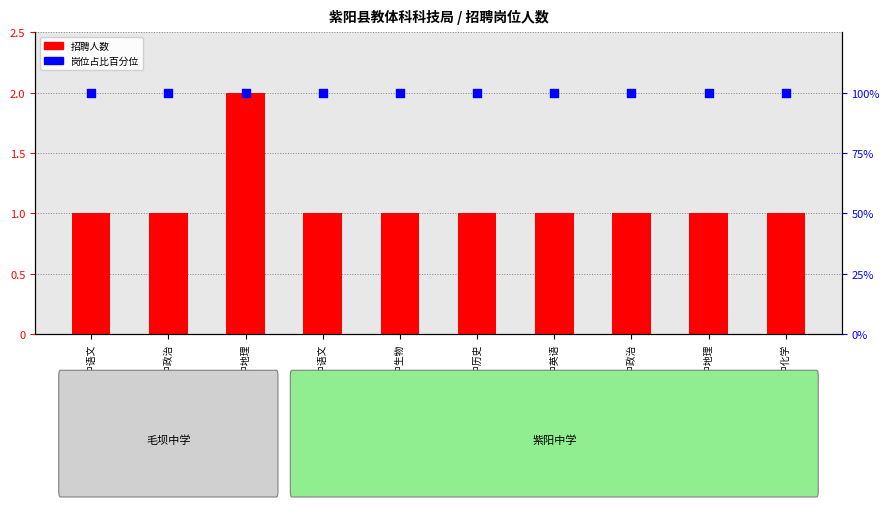

Which series reaches the maximum Y coordinate?

岗位占比百分位